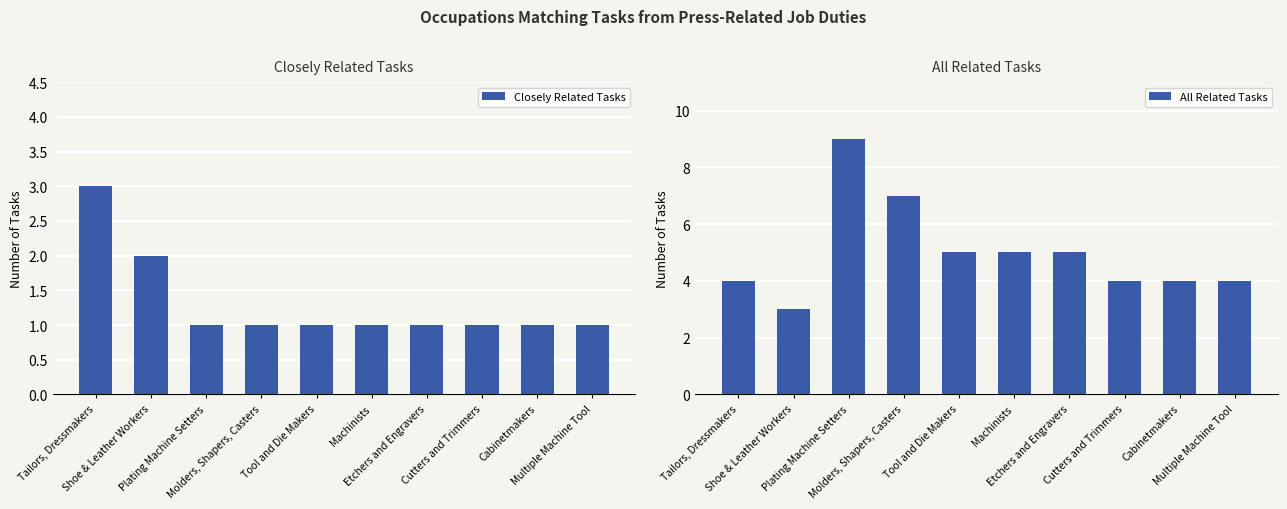

What is the difference between the maximum and minimum values in the All Related Tasks series?

6